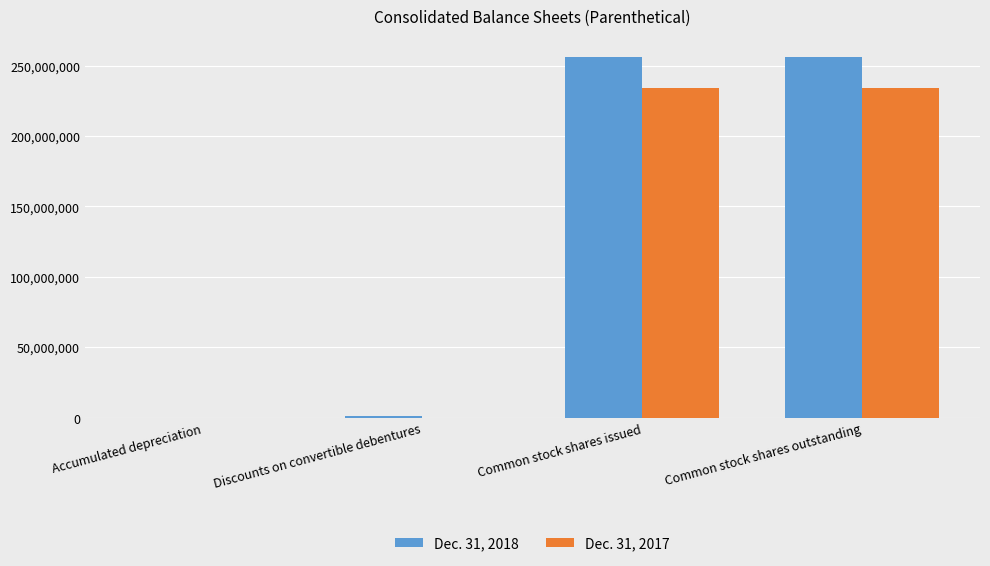

Is the value of Dec. 31, 2017 at Accumulated depreciation greater than the value of Dec. 31, 2018 at Common stock shares outstanding?

No